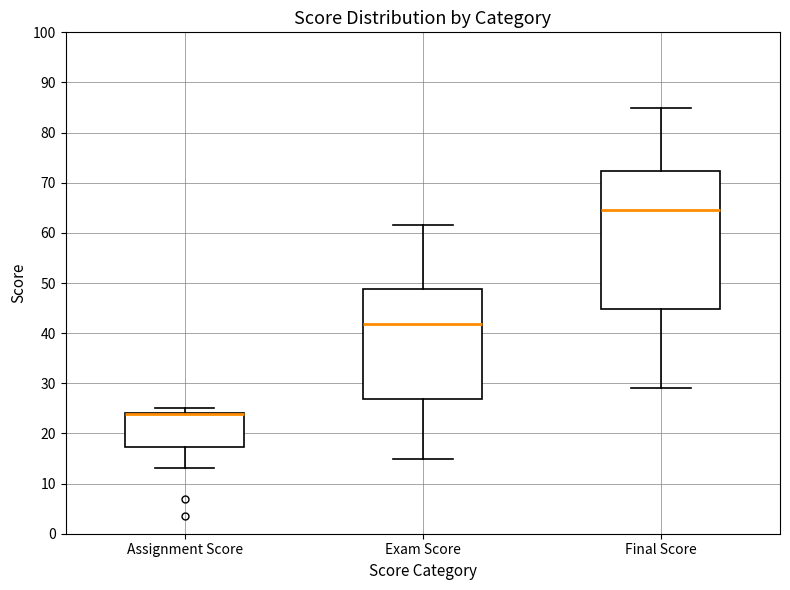

Which box is the tallest, from its lower edge to its upper edge?

Final Score